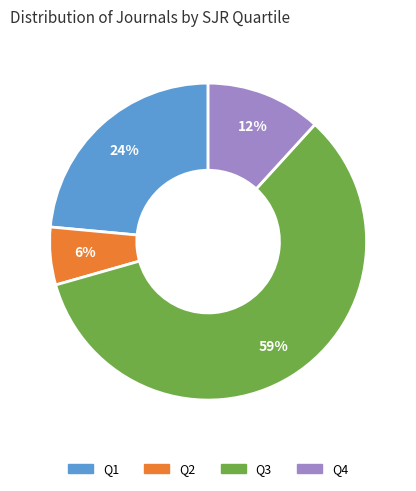

Combined, do Q4 and Q2 account for over 50%?

No